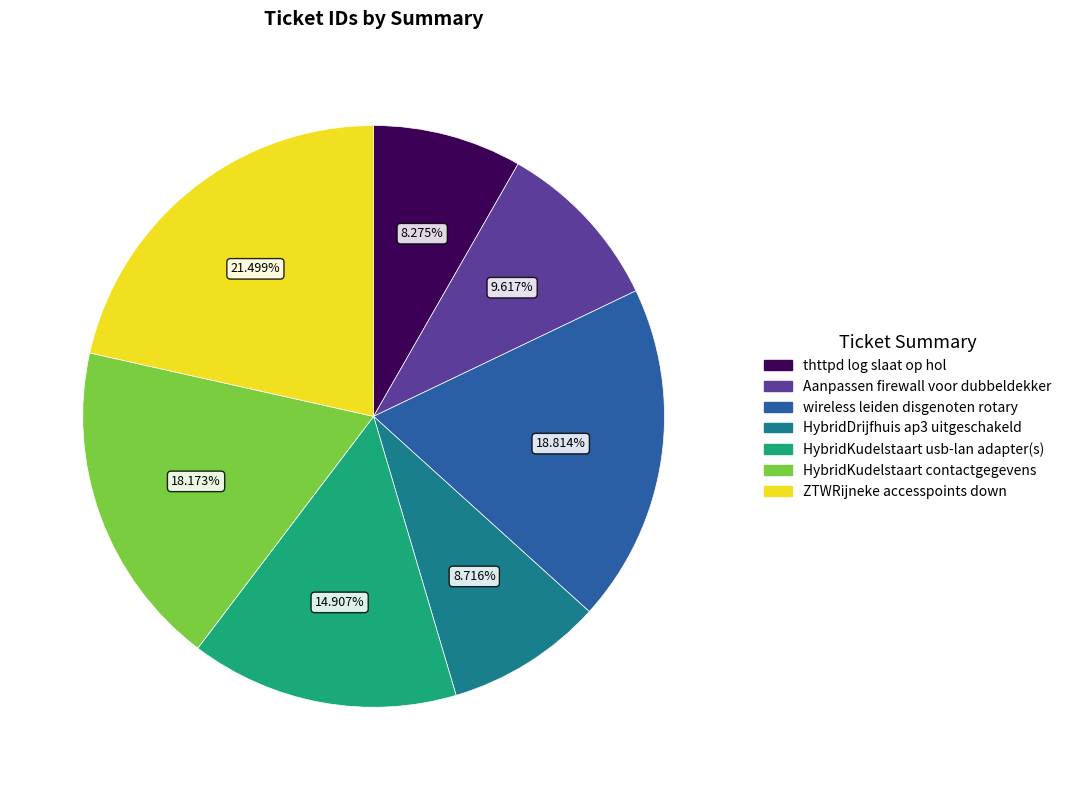

Count the number of slices in the pie.

7